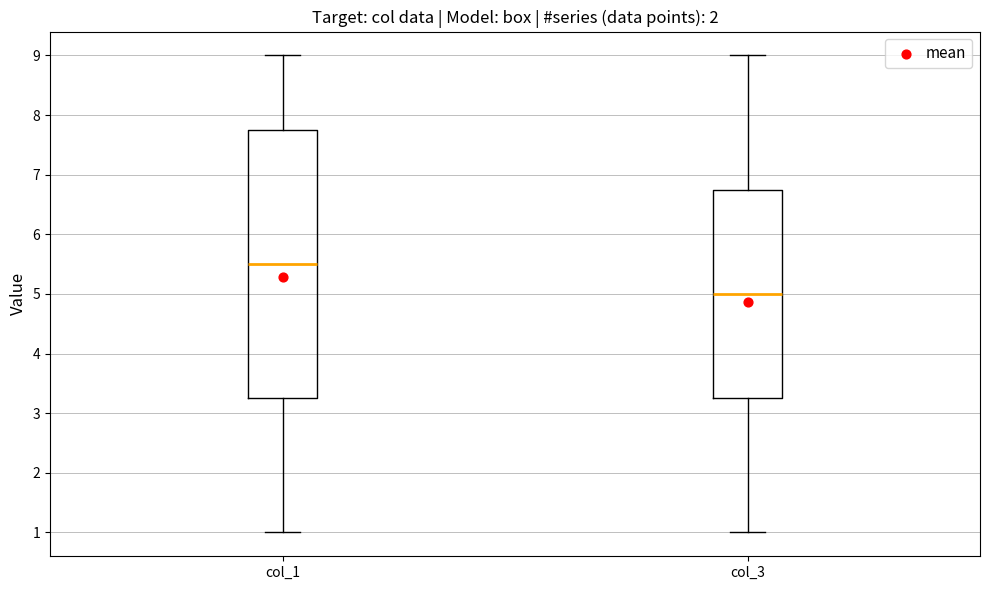

Reading left to right, read every box against the y-axis: the position of its median line, the range the box covers, and the ends of its whiskers. The values are not printed on the chart, so give them approximately, as read against the axis.

col_1: median 5.5, box 3.3 to 7.8, whiskers 1.0 to 9.0
col_3: median 5.0, box 3.3 to 6.8, whiskers 1.0 to 9.0